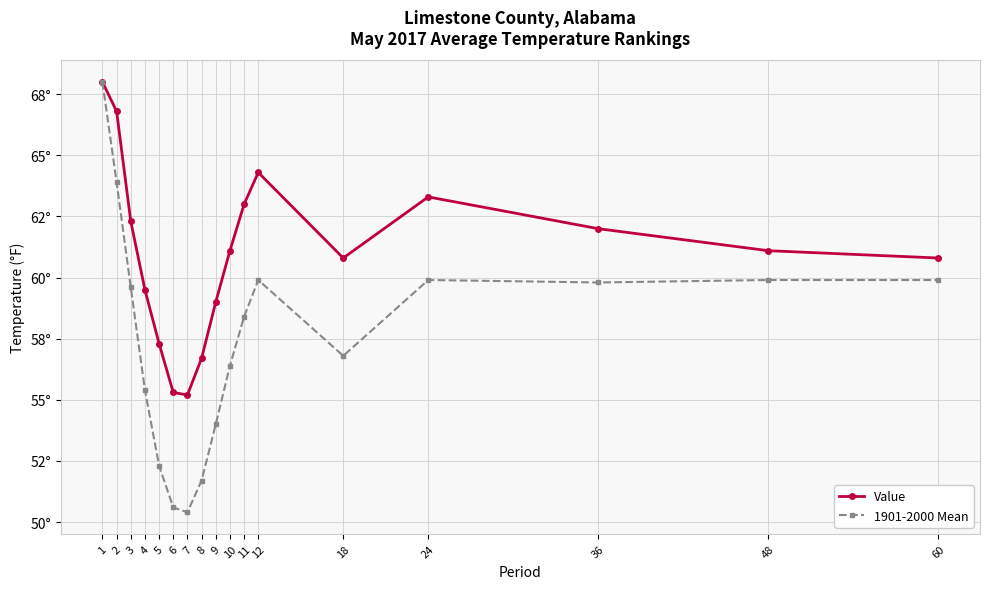

Is this an area chart (filled region under the line)?

No